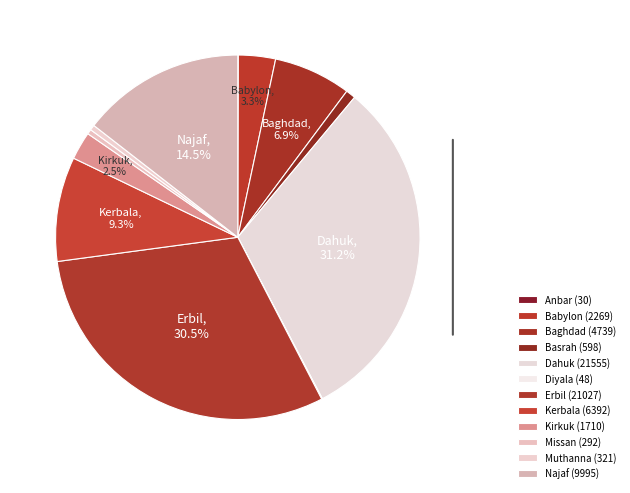

Is Babylon the majority of the pie?

No